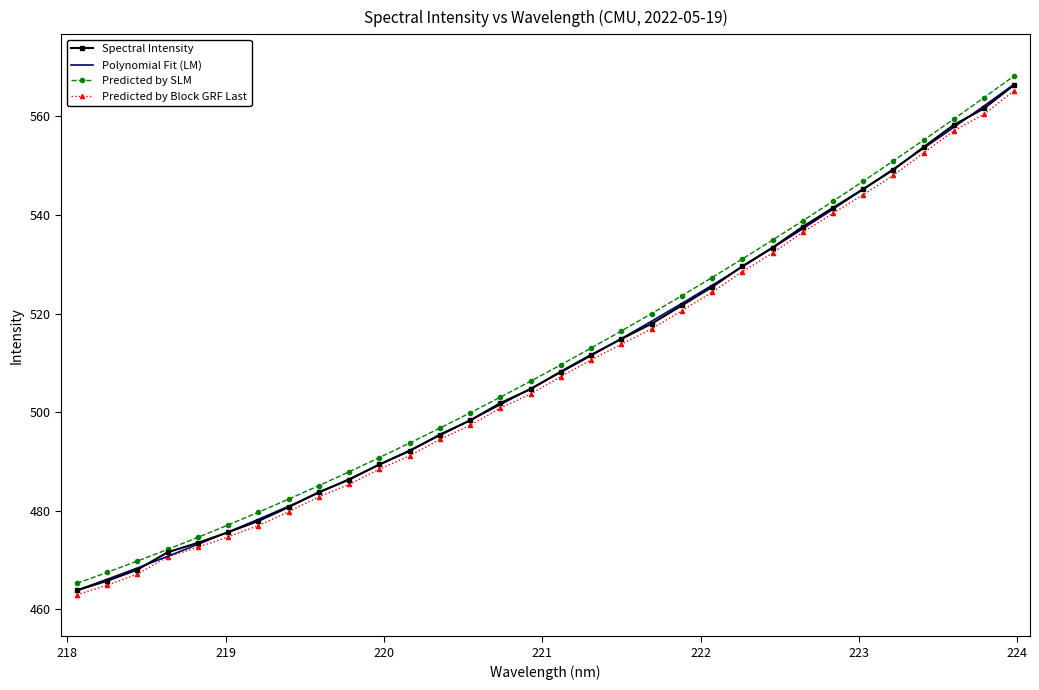

What is the maximum value for Predicted by SLM?

568.2